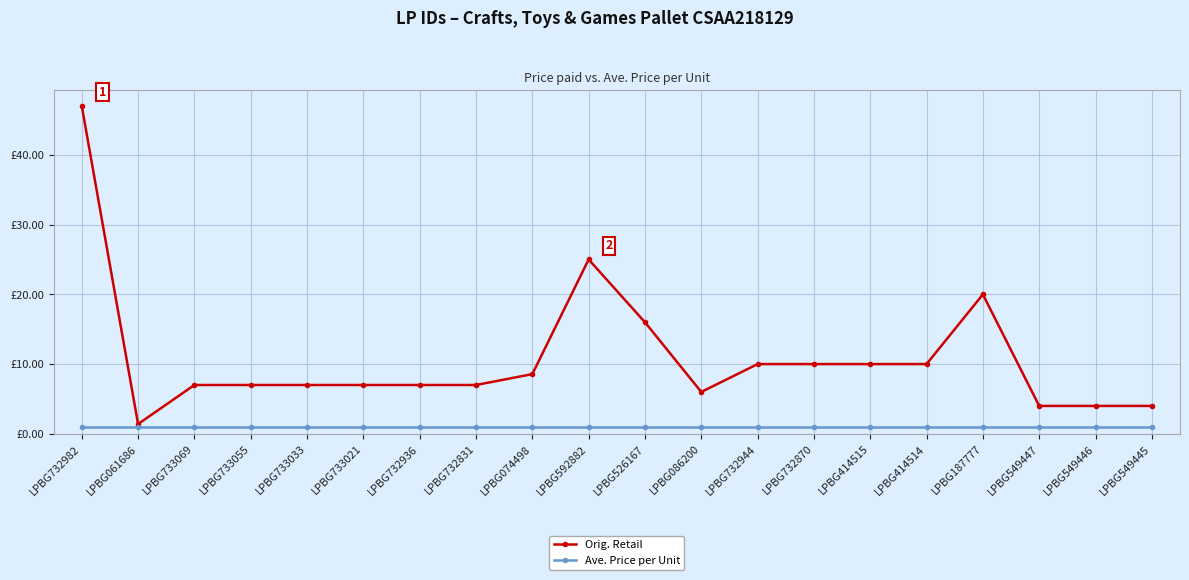

Is the value of Ave. Price per Unit at LPBG733069 greater than the value of Orig. Retail at LPBG061686?

No